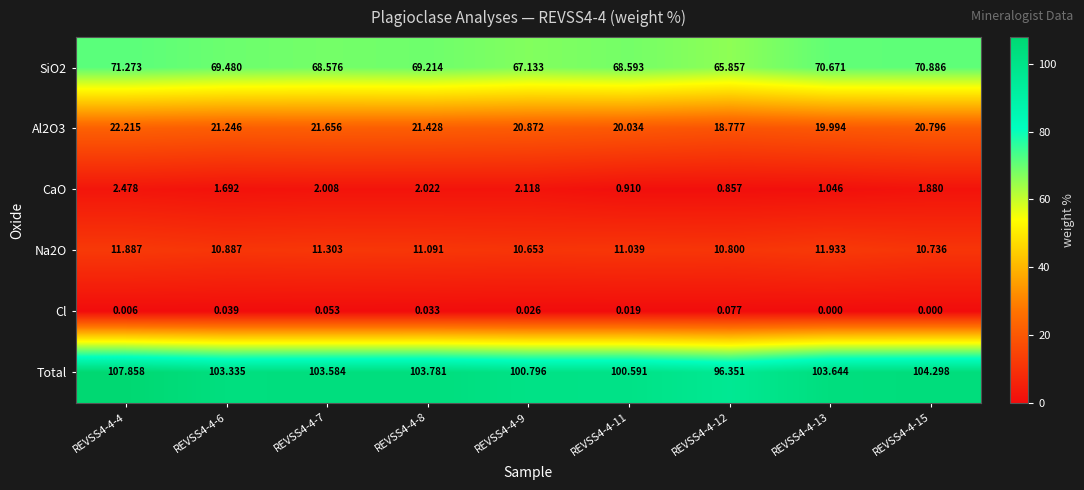

Which series has the largest total across all categories?

Total